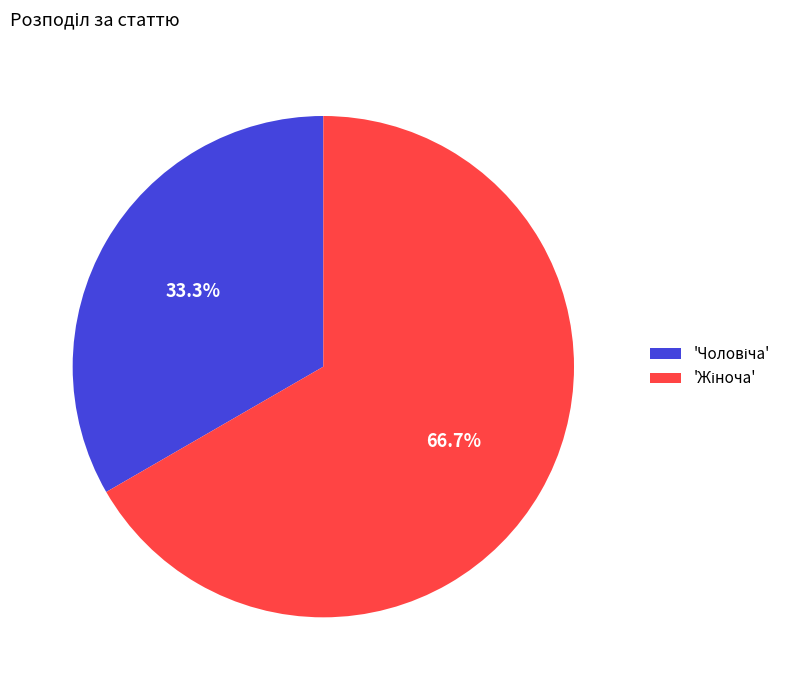

Is there any slice that represents more than half of the pie?

Yes